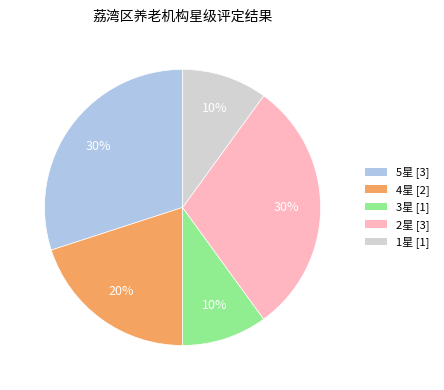

Does 2星 represent more than half of the total?

No